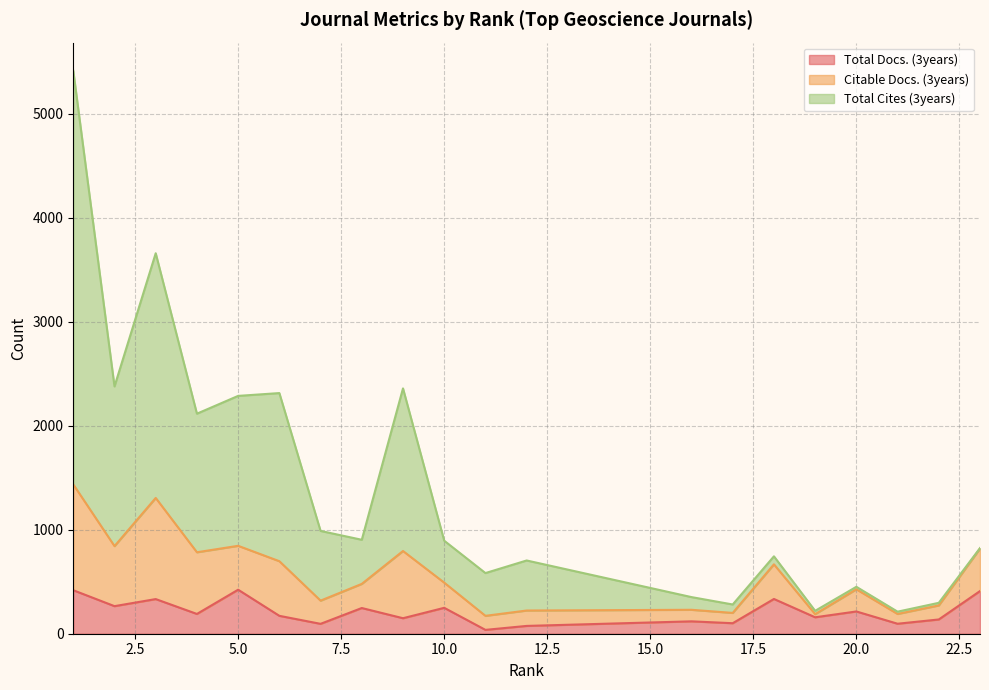

How many lines are shown in the chart?

3